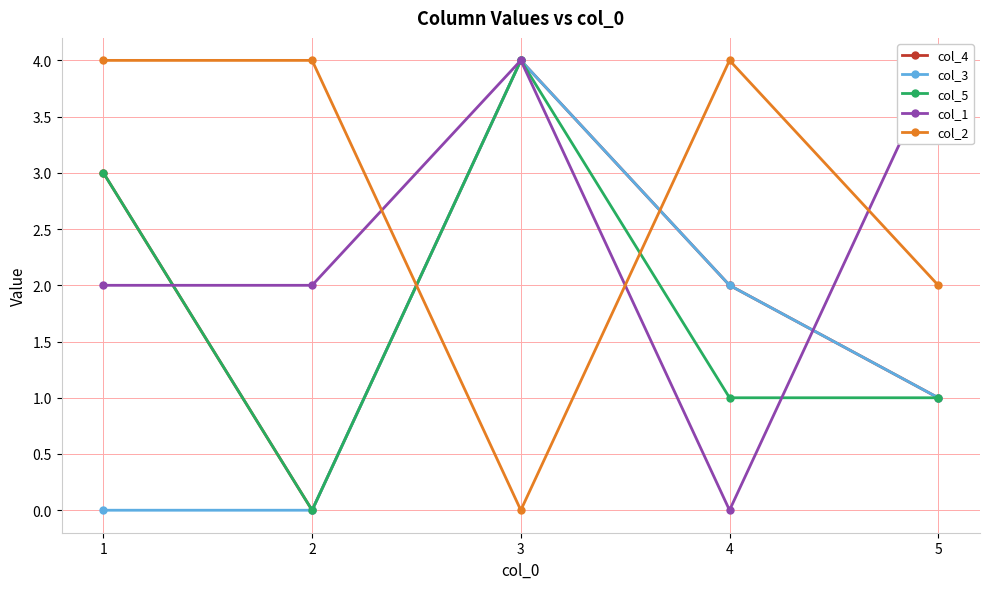

At which category does the chart reach its peak across all series?

3